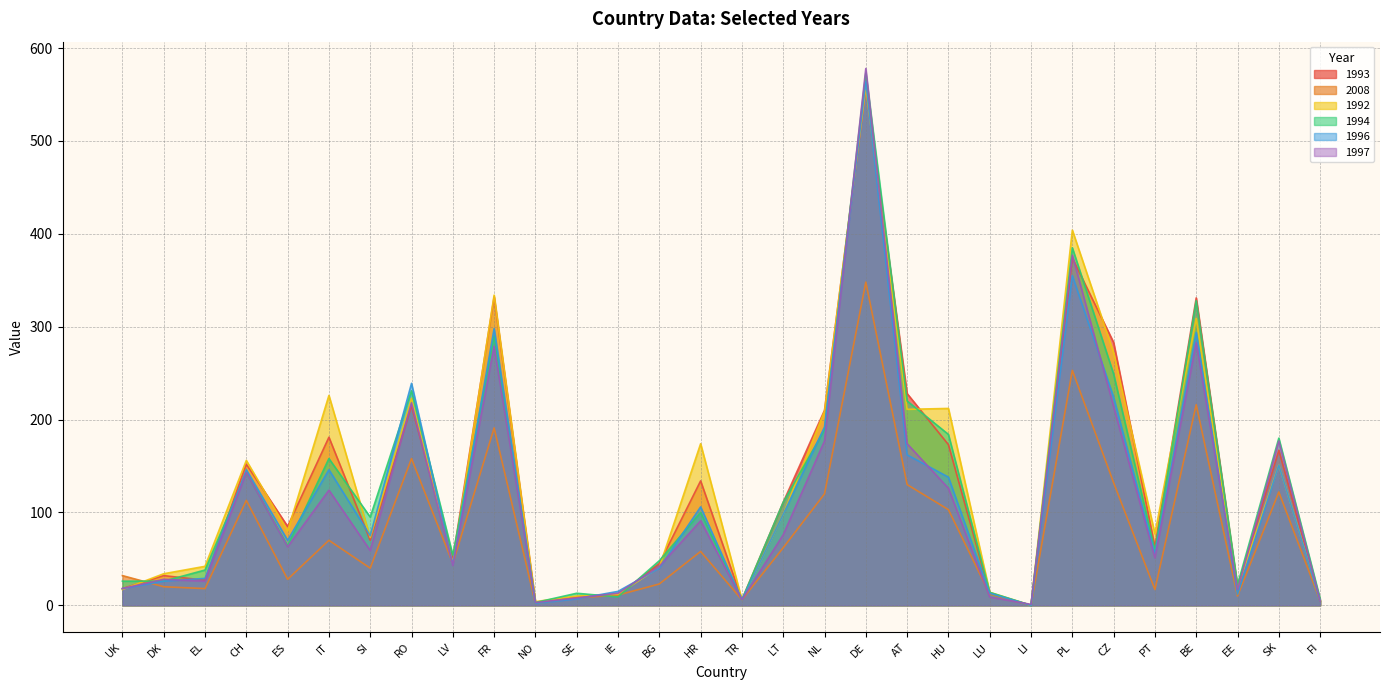

What is the difference between the second highest and second lowest values in the 1992 series?

400